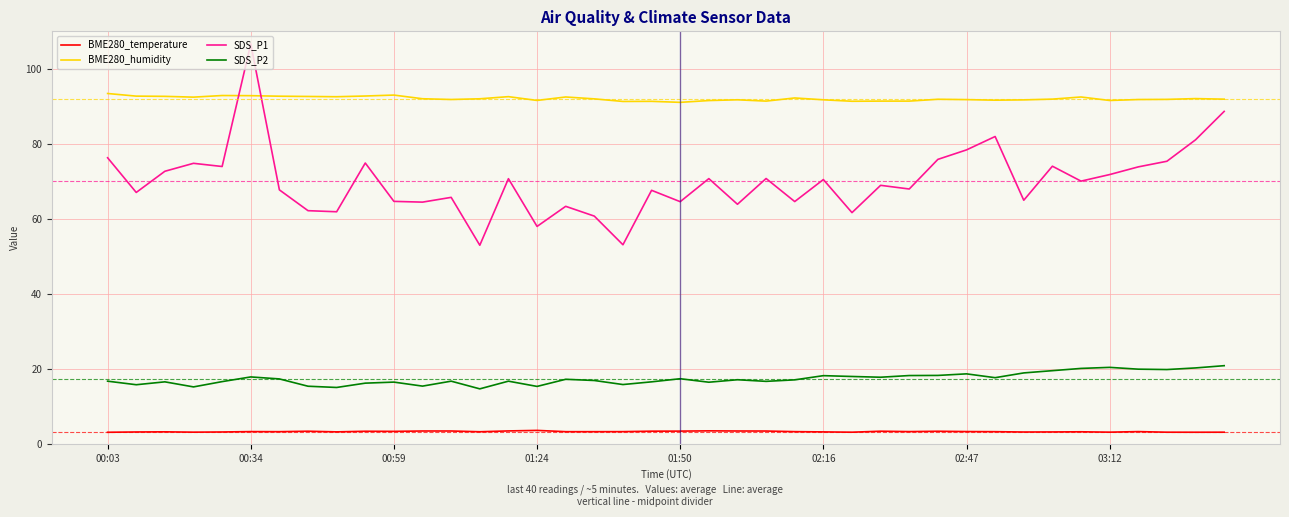

Which series has the largest range (max minus min)?

SDS_P1